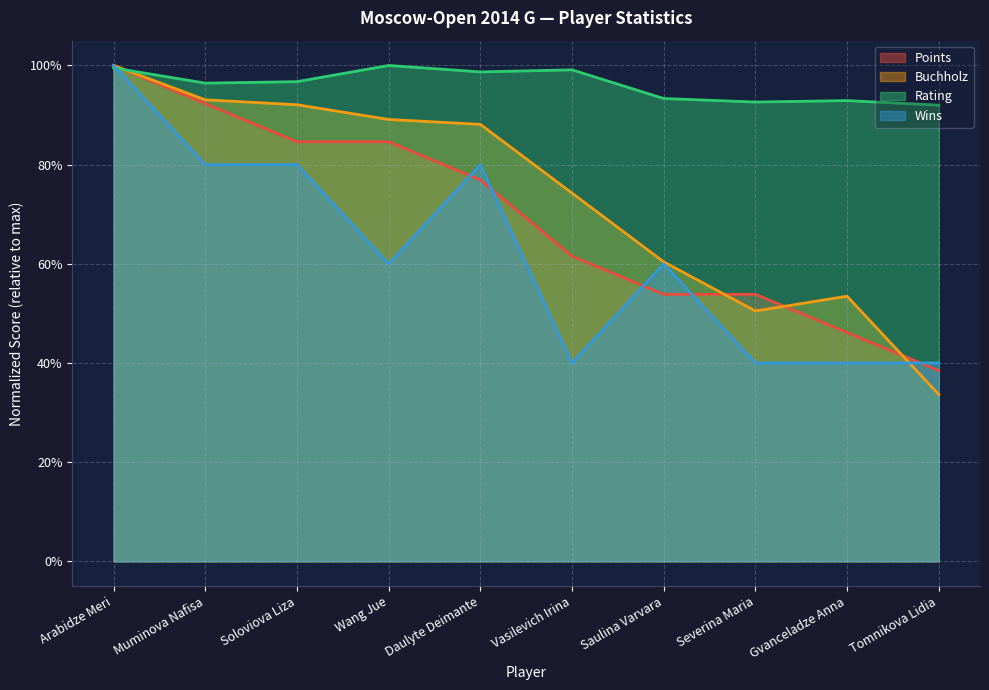

What is the value of the Wins point at the 6th from the left?

0.4